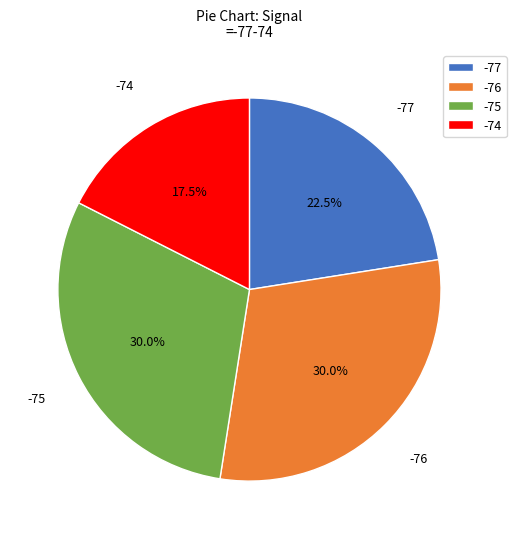

Which category has the smallest portion of the pie?

-74